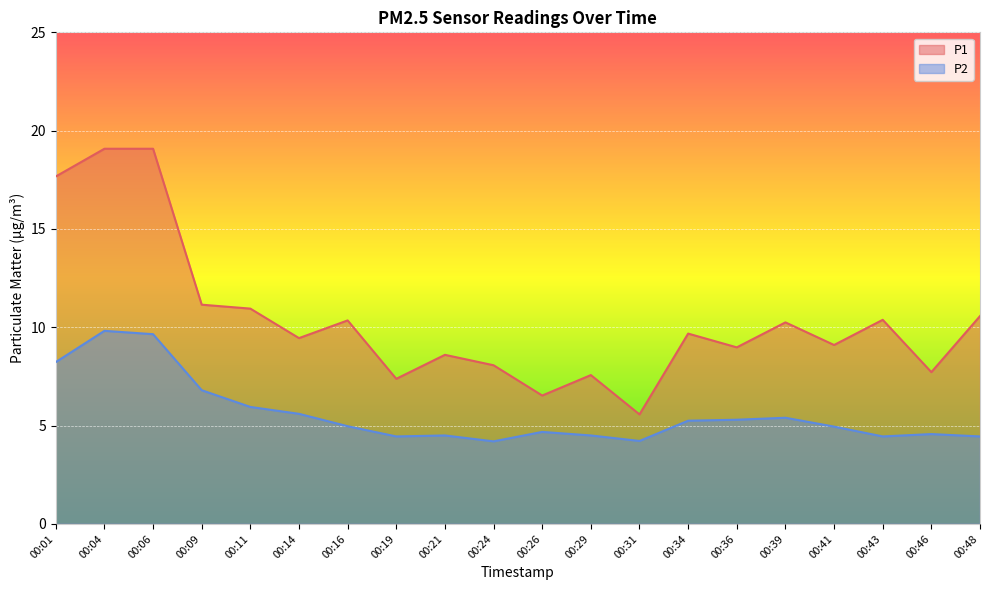

What is the average value of the P1 series?

10.4